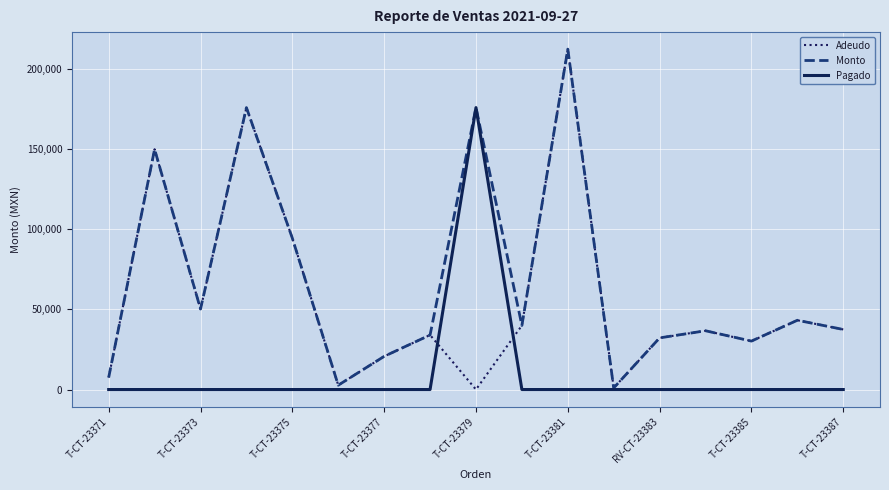

Which series has the largest total across all categories?

Monto